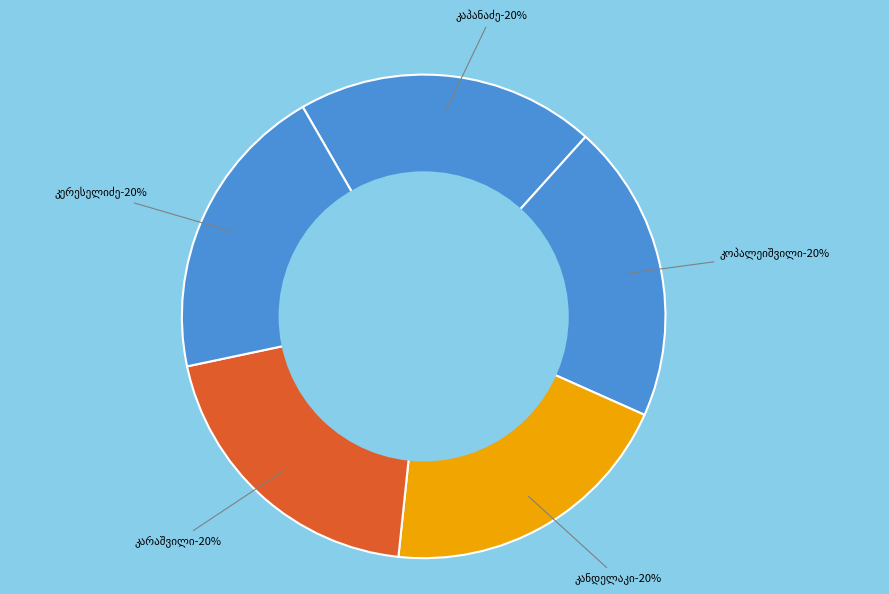

How many segments does this pie chart have?

5